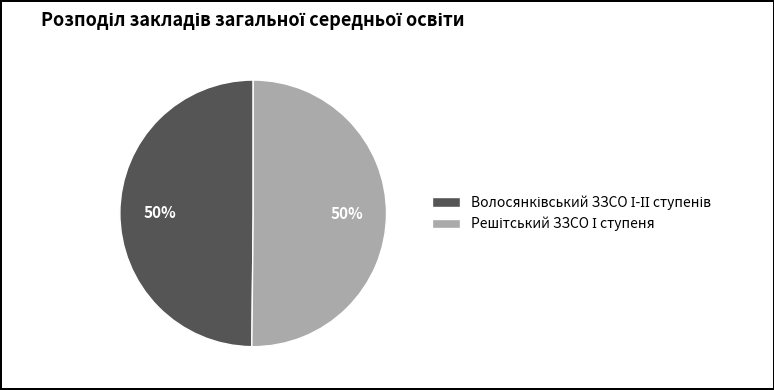

To the nearest percent, what is the average slice percentage?

50%